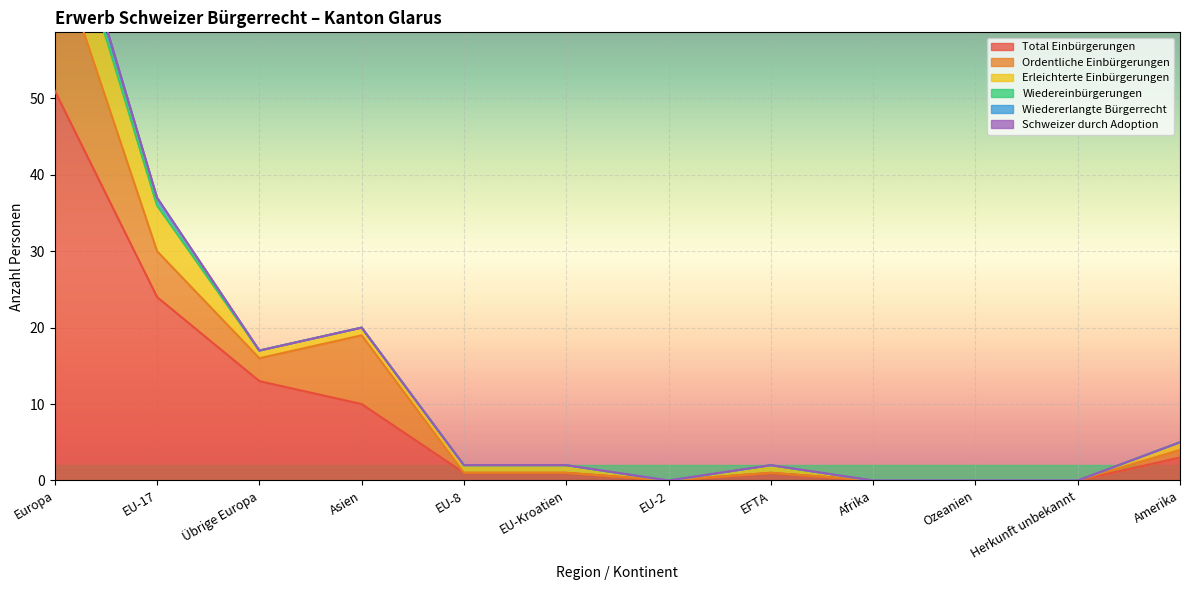

Is it true that Total Einbürgerungen equals -16 at Ozeanien?

False